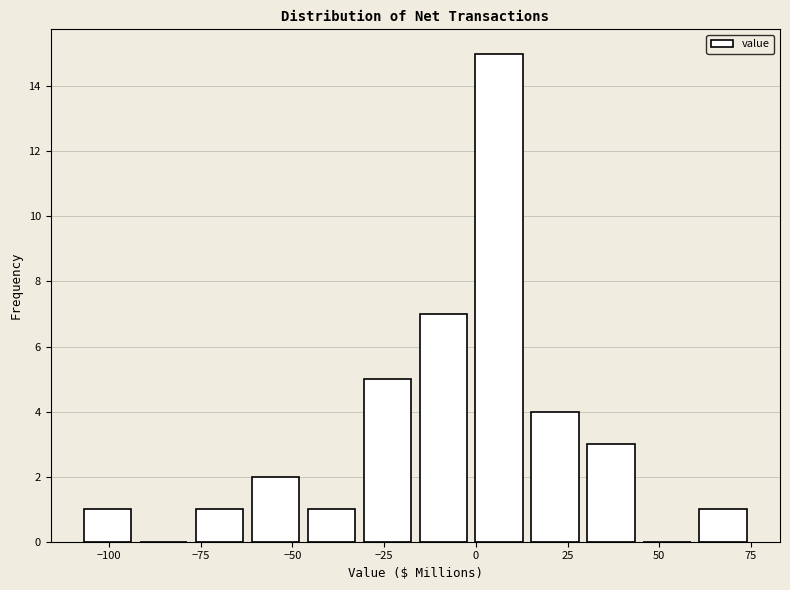

Around what value on the x-axis is the tallest bar? Give the approximate position of its centre, as read against the axis.

5